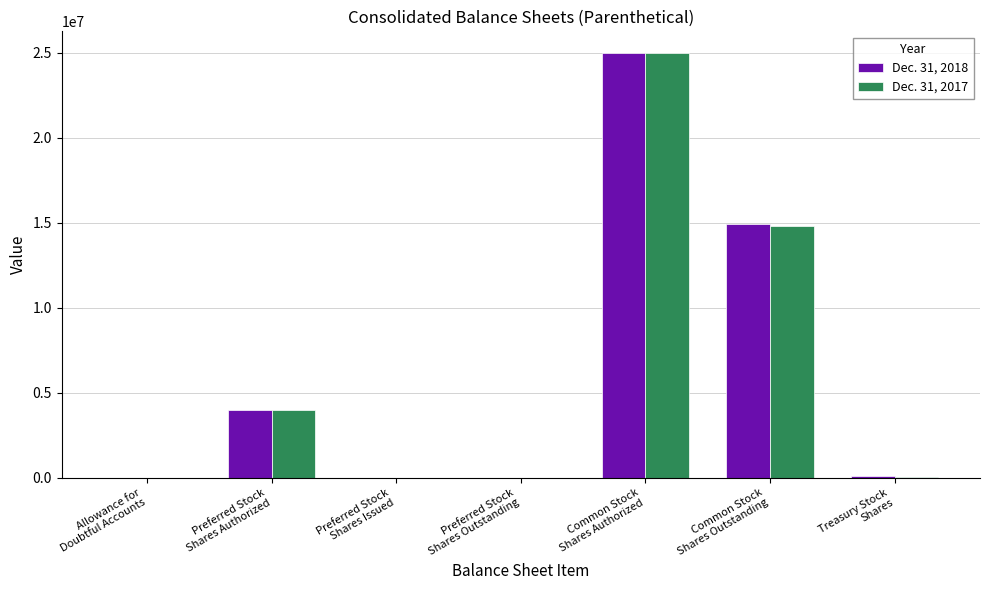

What are all the series names shown in the legend?

Dec. 31, 2018, Dec. 31, 2017